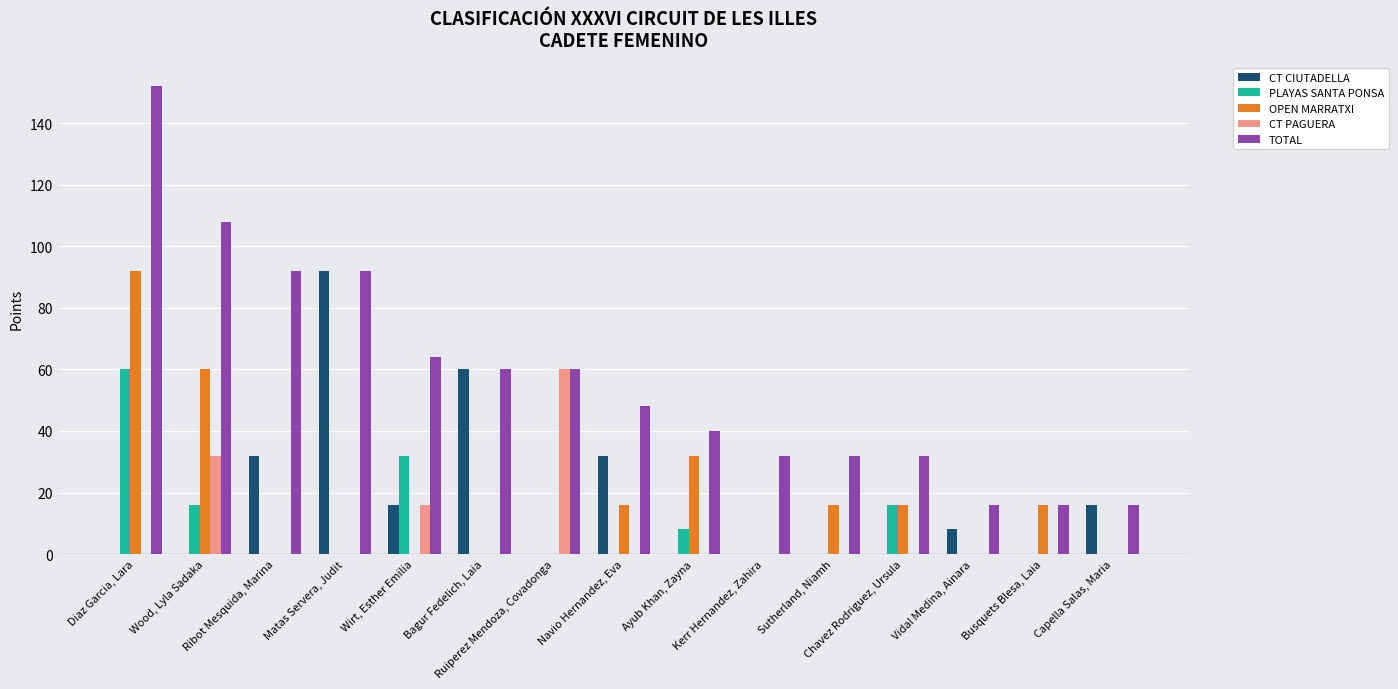

At which category is the sum across all series the highest?

Diaz Garcia, Lara